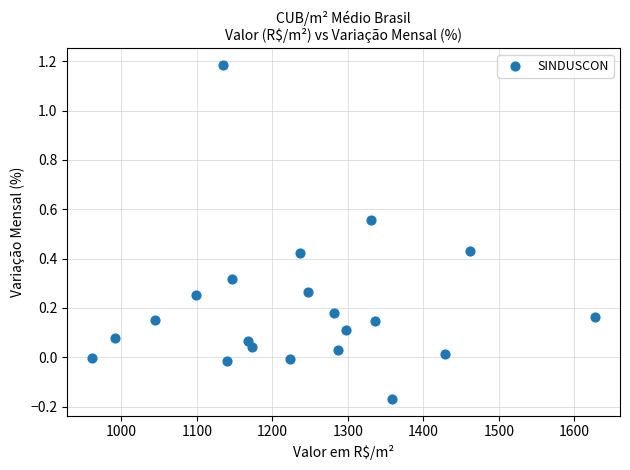

What is the range of X values (max minus min)?

665.9